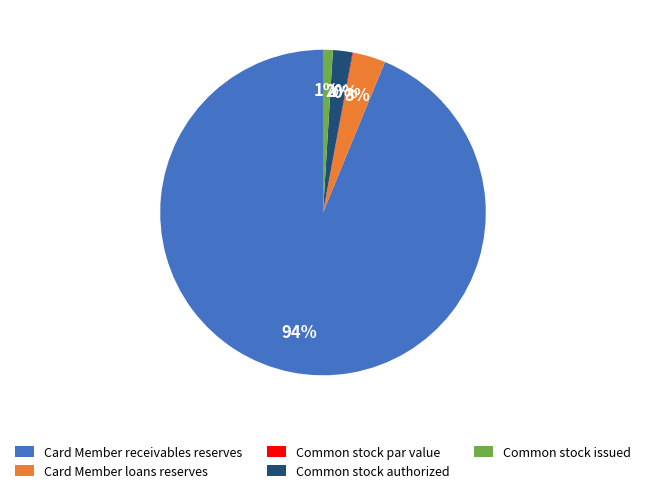

To the nearest percent, what is the average slice percentage?

20%